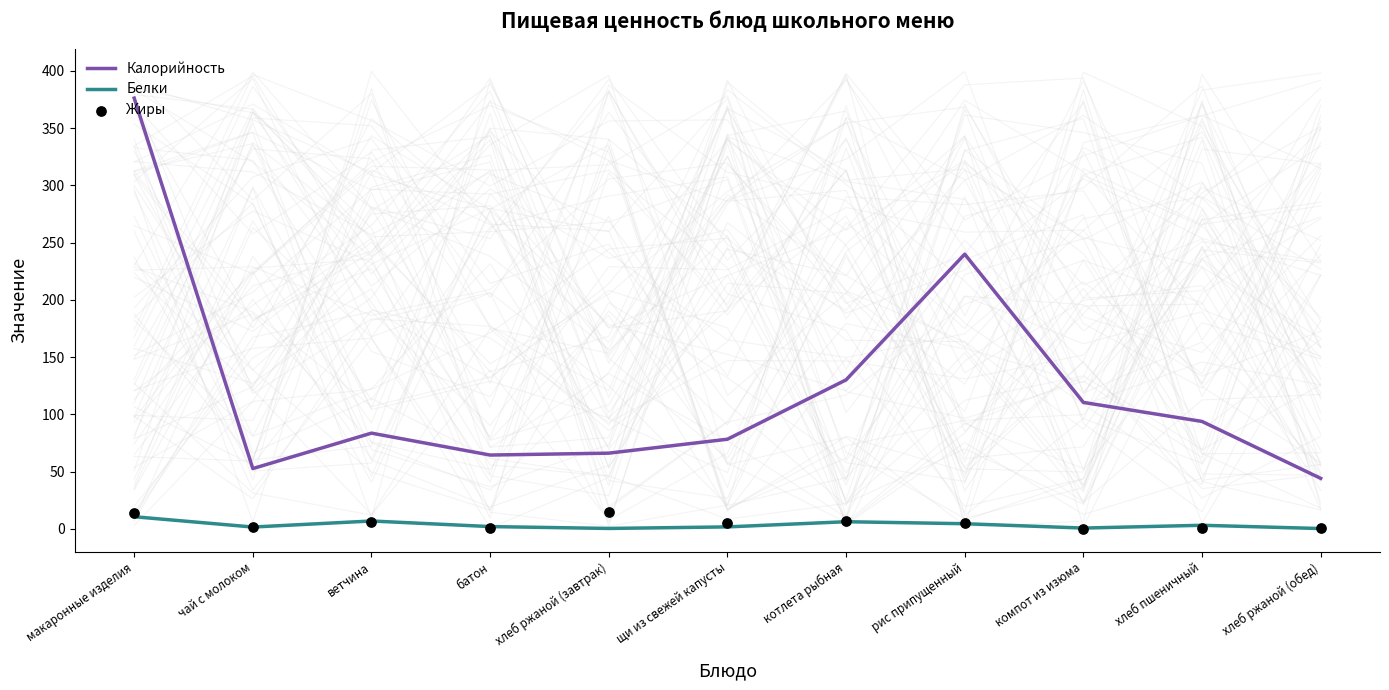

Which series has the largest total across all categories?

Калорийность